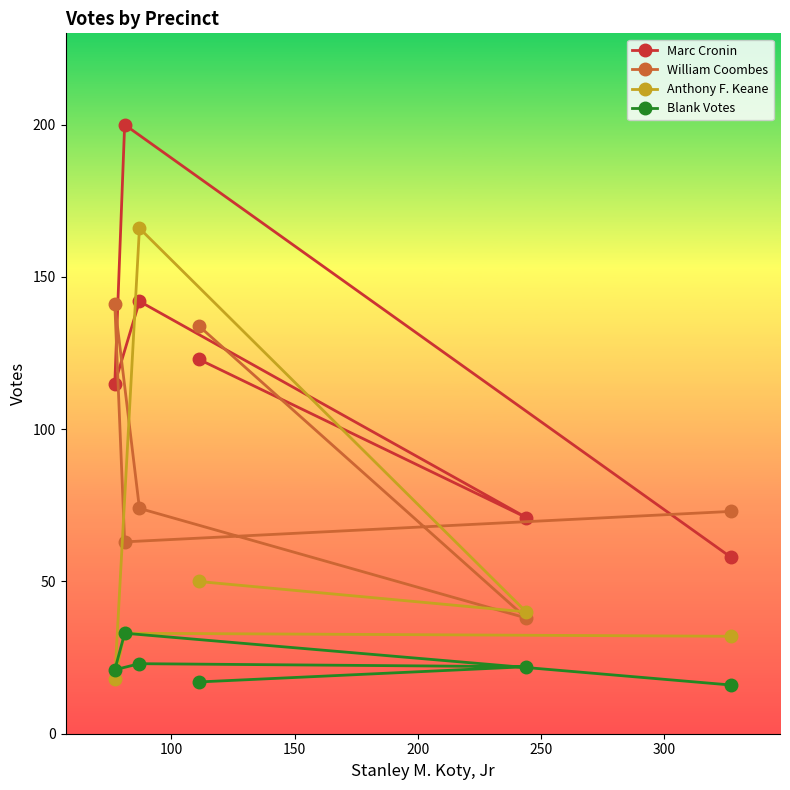

True or false: Marc Cronin and William Coombes cross at least once.

True